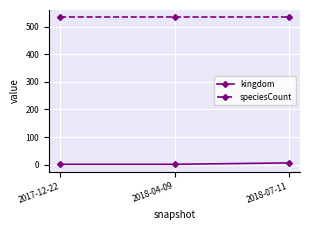

The kingdom series shows 1 at 2017-12-22. True or false?

True